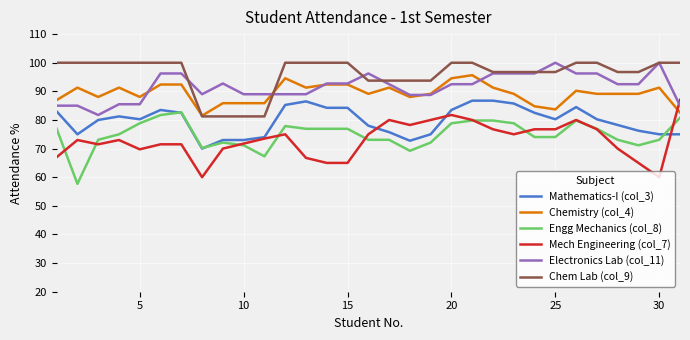

True or false: Chem Lab (col_9) and Mech Engineering (col_7) cross at least once.

False